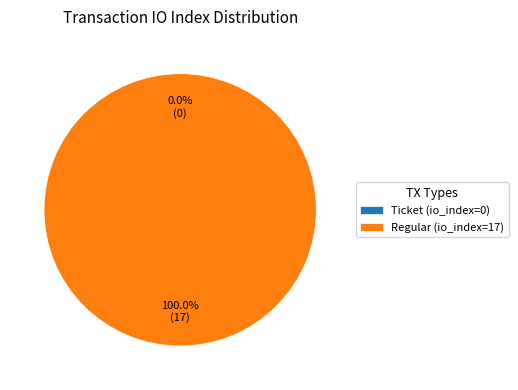

What percentage do Regular (io_index=17) and Ticket (io_index=0) together represent?

100.0%